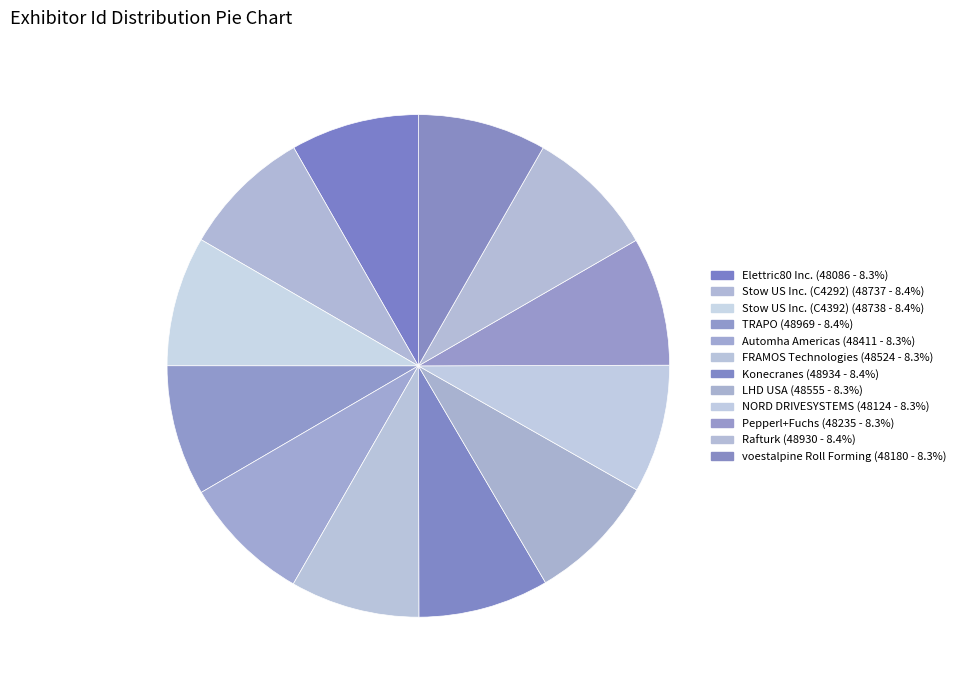

Between Automha Americas and Stow US Inc. (C4392), which is larger?

Stow US Inc. (C4392)